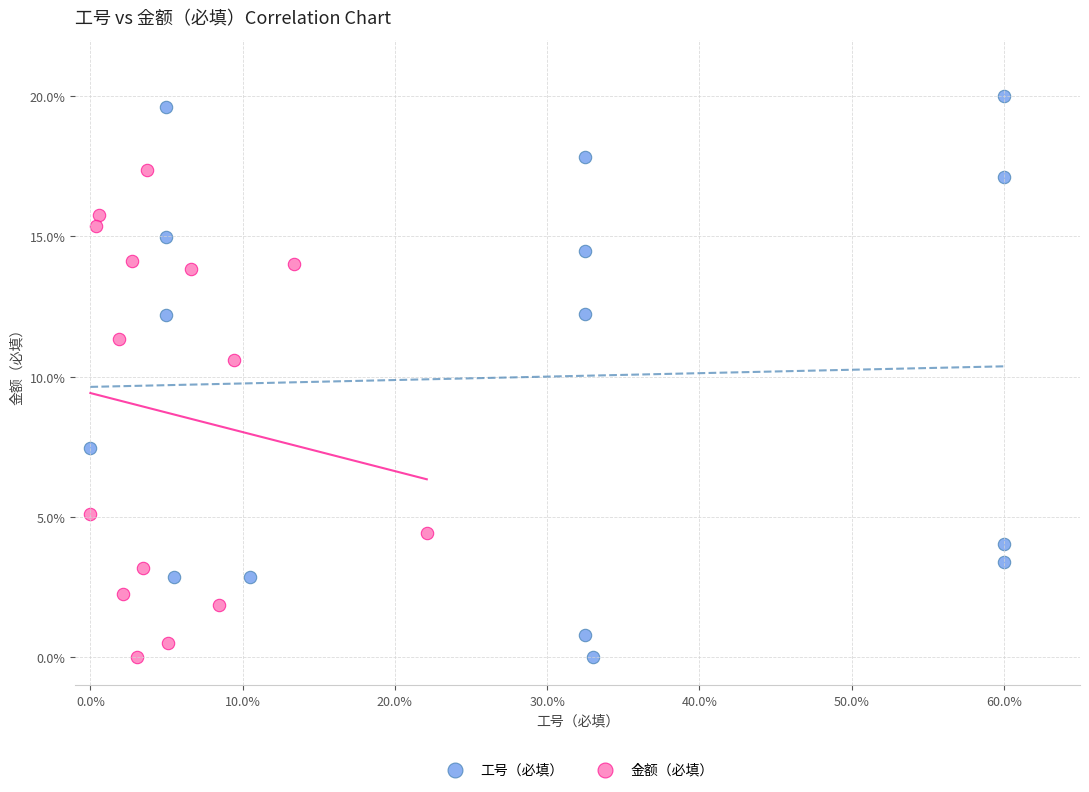

Which series has the widest spread of Y values?

工号（必填）